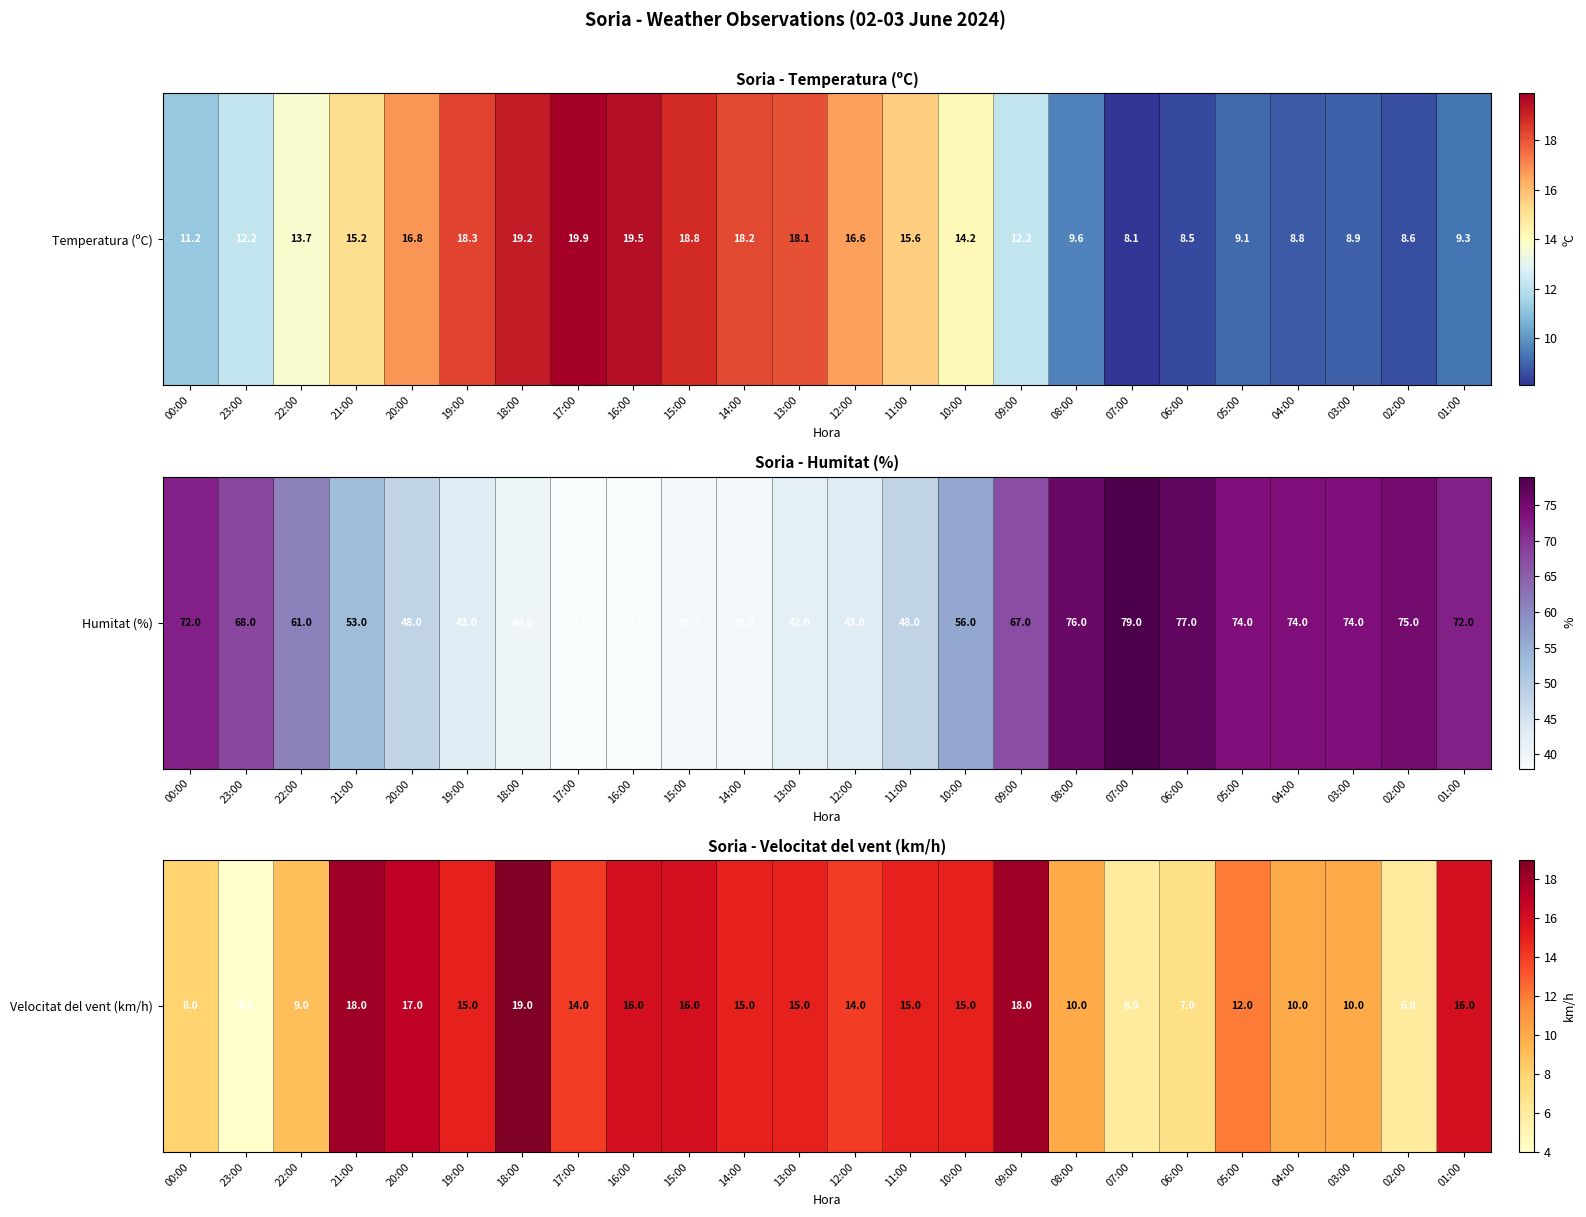

The chart shows a value of 15 at 13:00. True or false?

True